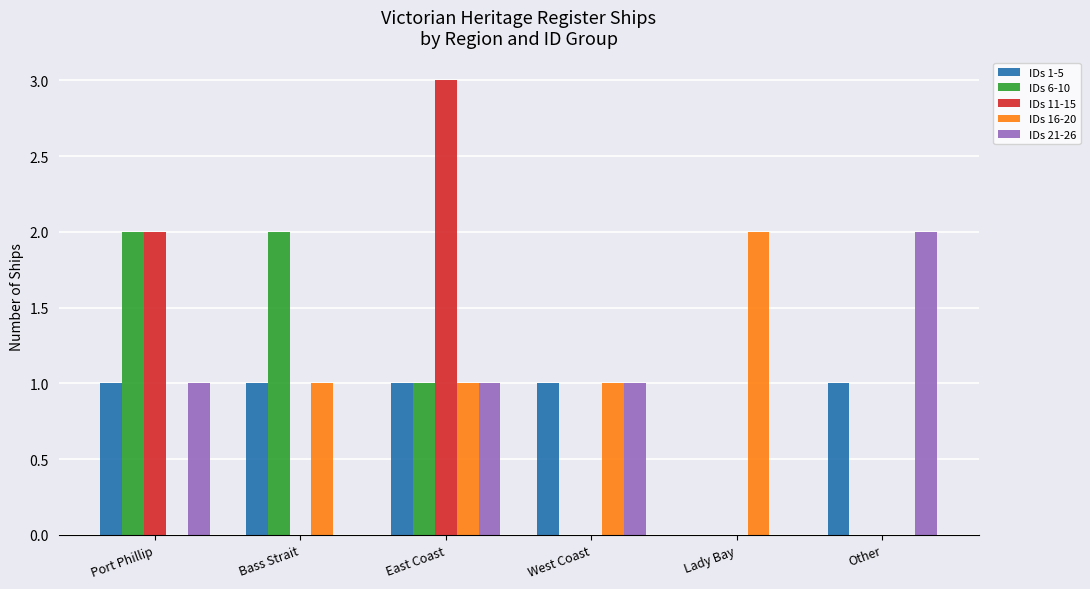

The value of IDs 6-10 at Lady Bay is 1. True or false?

False